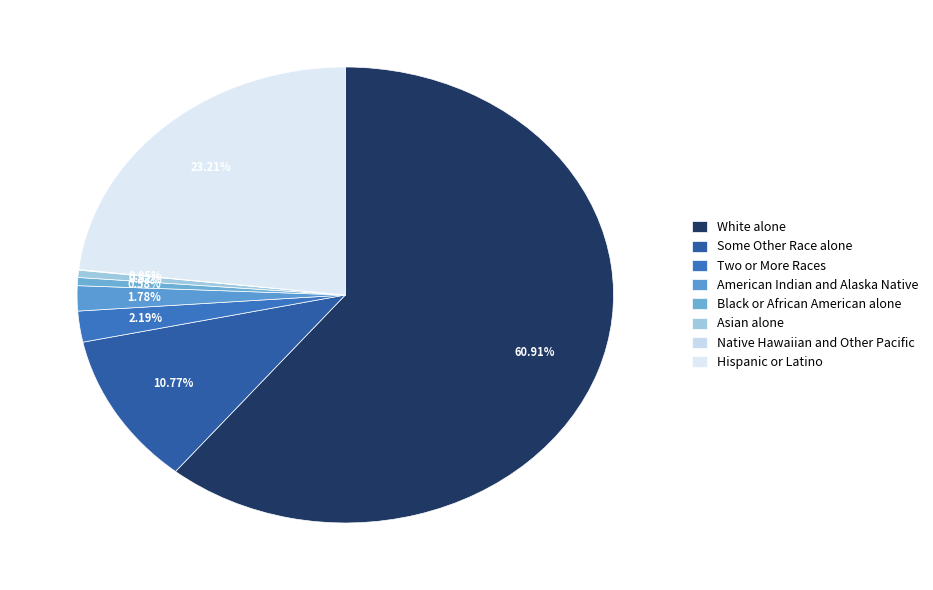

The American Indian and Alaska Native slice represents 1% of the pie. True or false?

False